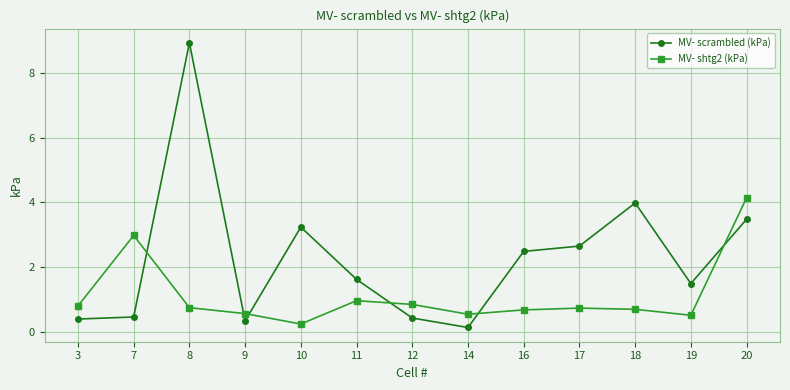

What is the value of the MV- scrambled (kPa) point at the 2nd from the left?

0.5